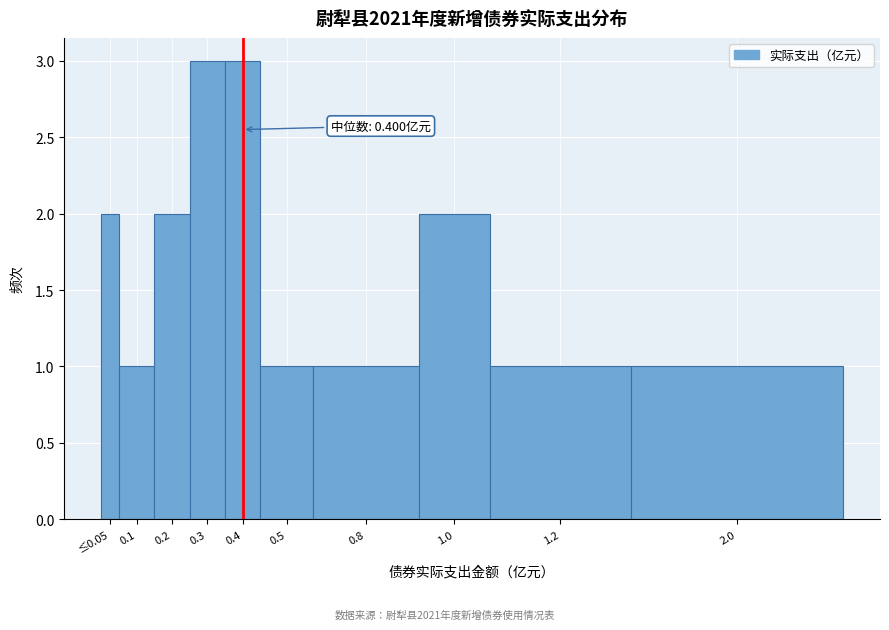

Reading right to left, transcribe all the data shown in this chart.

2.0=1	1.2=1	1.0=2	0.8=1	0.5=1	0.4=3	0.3=3	0.2=2	0.1=1	≤0.05=2